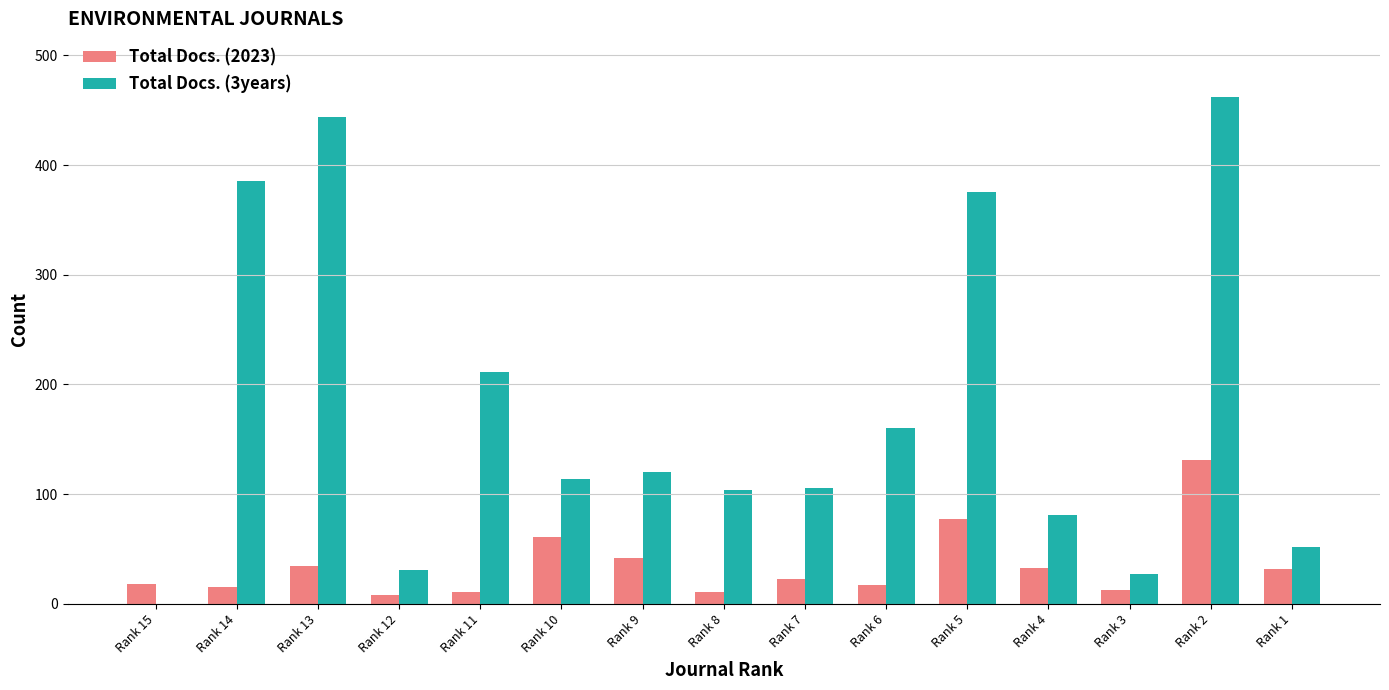

Which series changed the most between Rank 13 and Rank 6?

Total Docs. (3years)